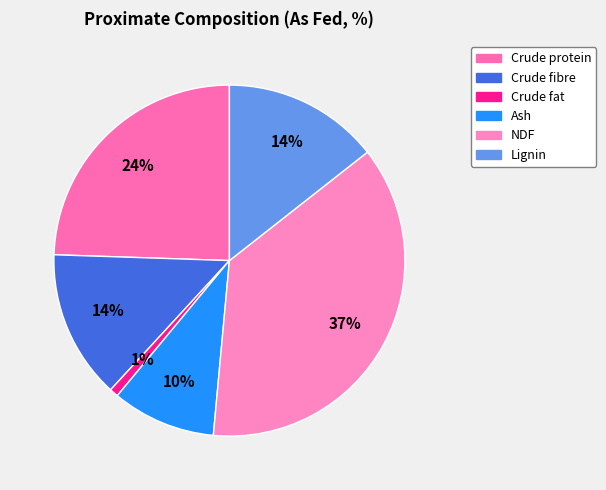

Approximately how many times larger is the value at Crude fibre compared to Crude protein?

0.6